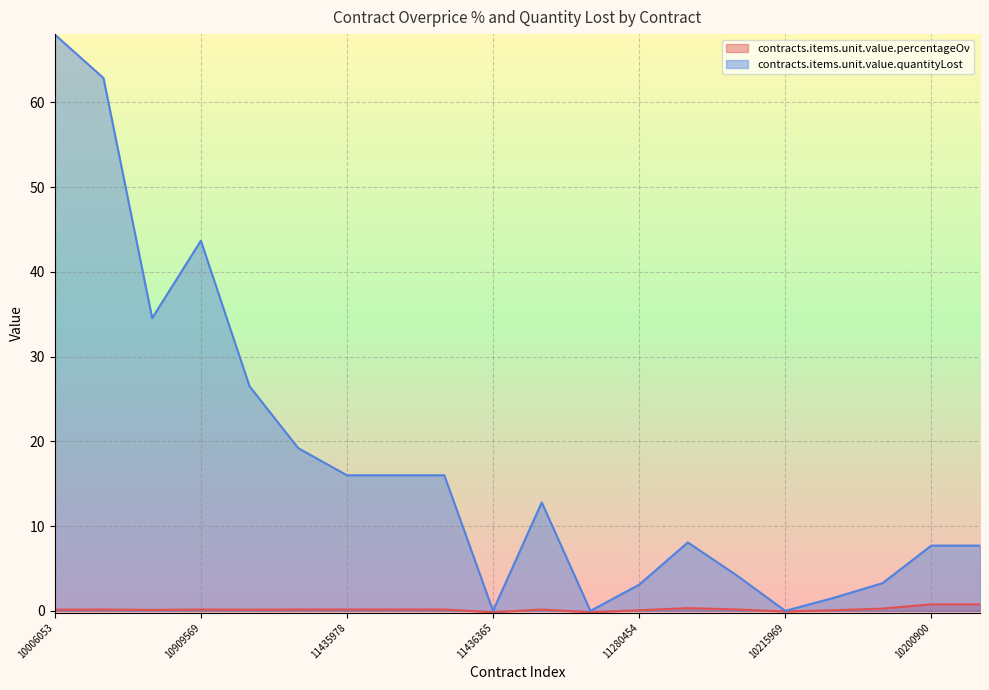

At 11356255, list the series in order from largest to smallest.

contracts.items.unit.value.quantityLost, contracts.items.unit.value.percentageOv